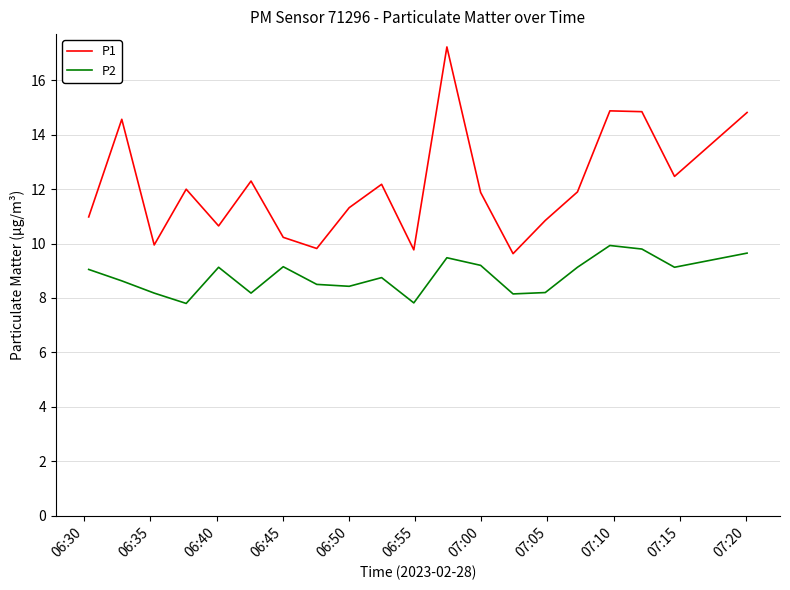

Which series has the largest total across all categories?

P1